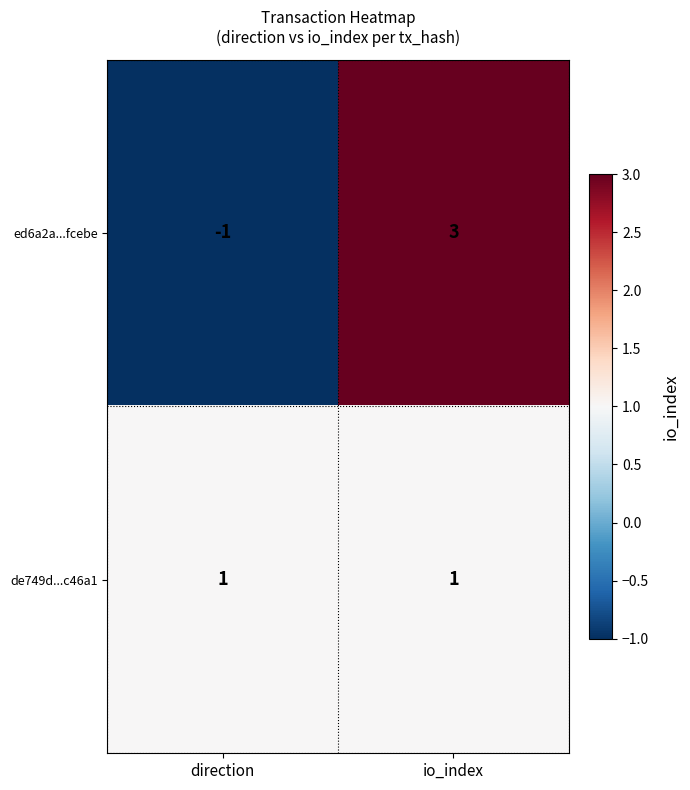

Which label corresponds to the smallest value in the chart?

direction